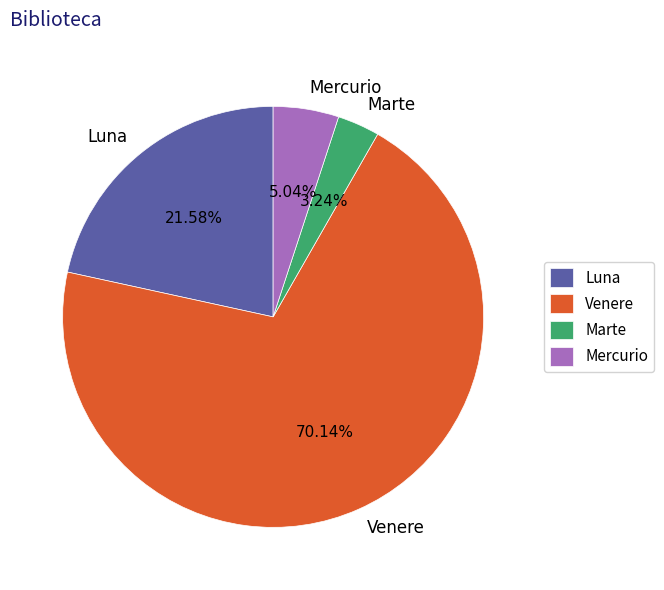

Which slice is the largest?

Venere